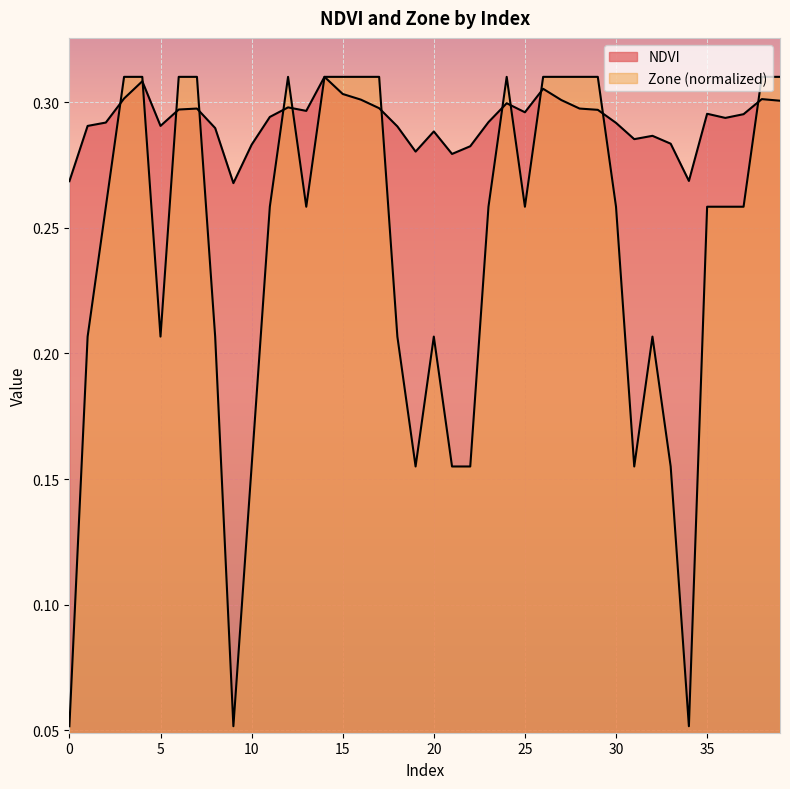

Which series changed the most between 18 and 36?

Zone